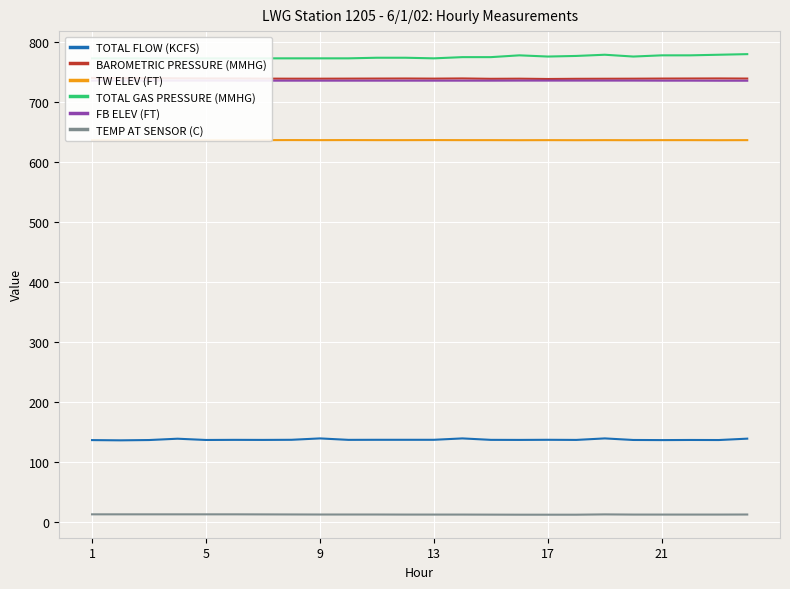

True or false: FB ELEV (FT) and TOTAL FLOW (KCFS) cross at least once.

False